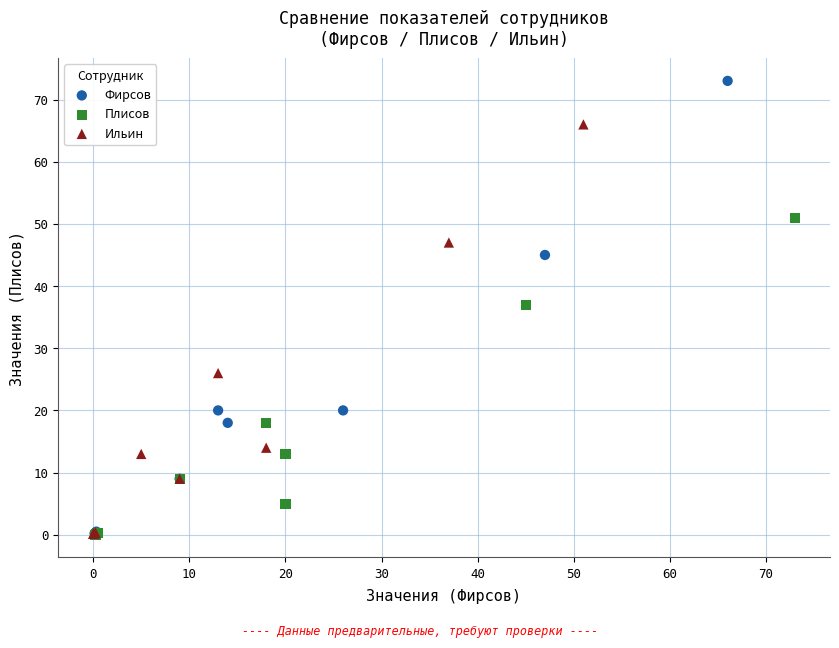

Which series has the largest Y range (max minus min)?

Фирсов